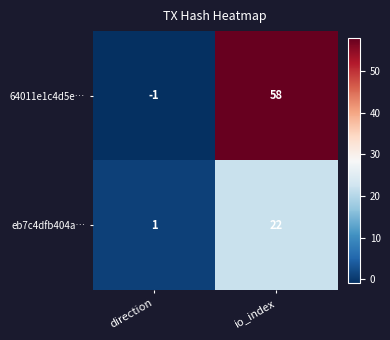

Count the number of categories in the chart.

2